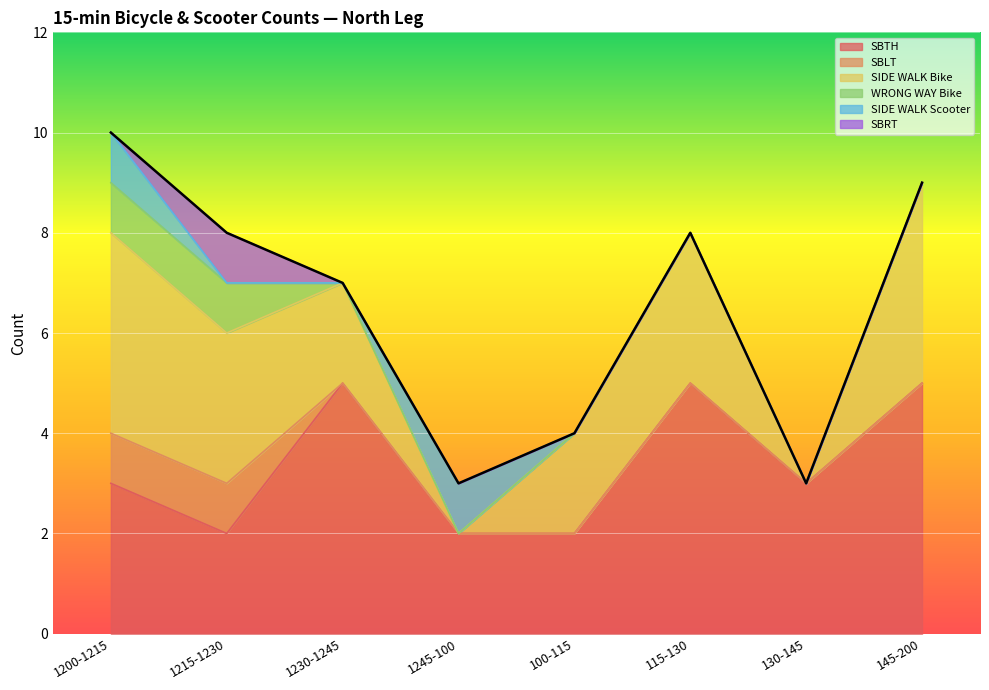

Reading left to right, extract all data points from this chart.

SBTH: 3	2	5	2	2	5	3	5
SBLT: 1	1	0	0	0	0	0	0
SIDE WALK Bike: 4	3	2	0	2	3	0	4
WRONG WAY Bike: 1	1	0	0	0	0	0	0
SIDE WALK Scooter: 1	0	0	1	0	0	0	0
SBRT: 0	1	0	0	0	0	0	0